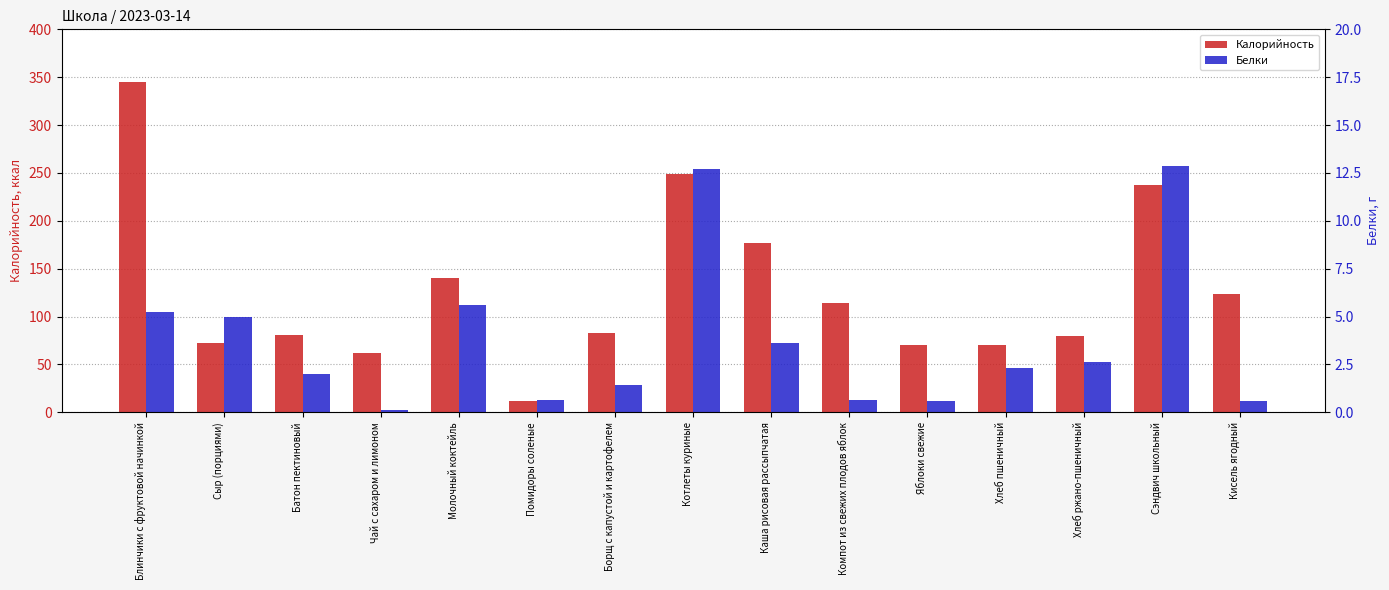

Is the value of Калорийность at Кисель ягодный greater than the value of Белки at Яблоки свежие?

Yes